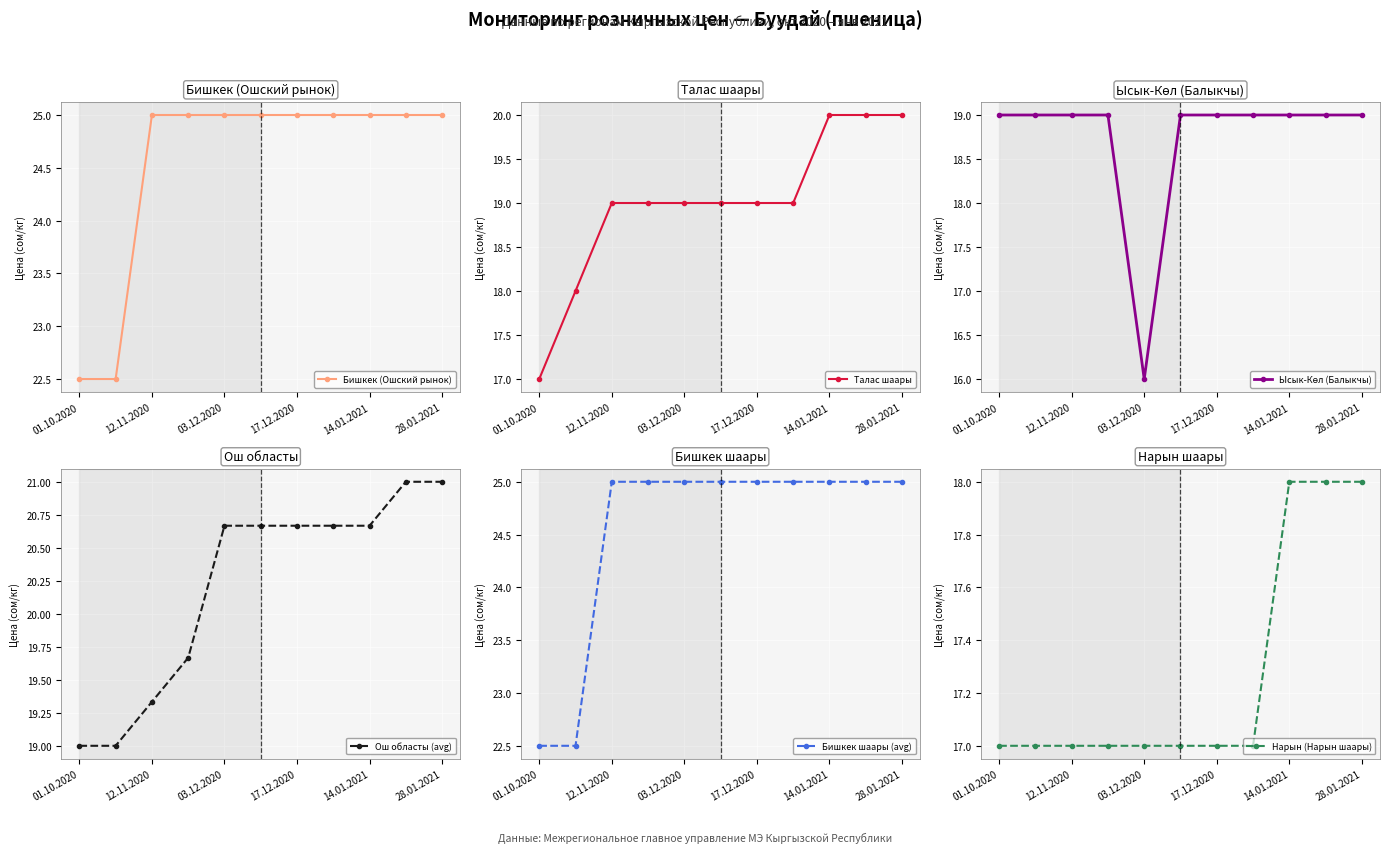

What are all the series names shown in the legend?

Бишкек (Ошский рынок), Талас шаары, Ысык-Көл (Балыкчы), Ош областы (avg), Бишкек шаары (avg), Нарын (Нарын шаары)